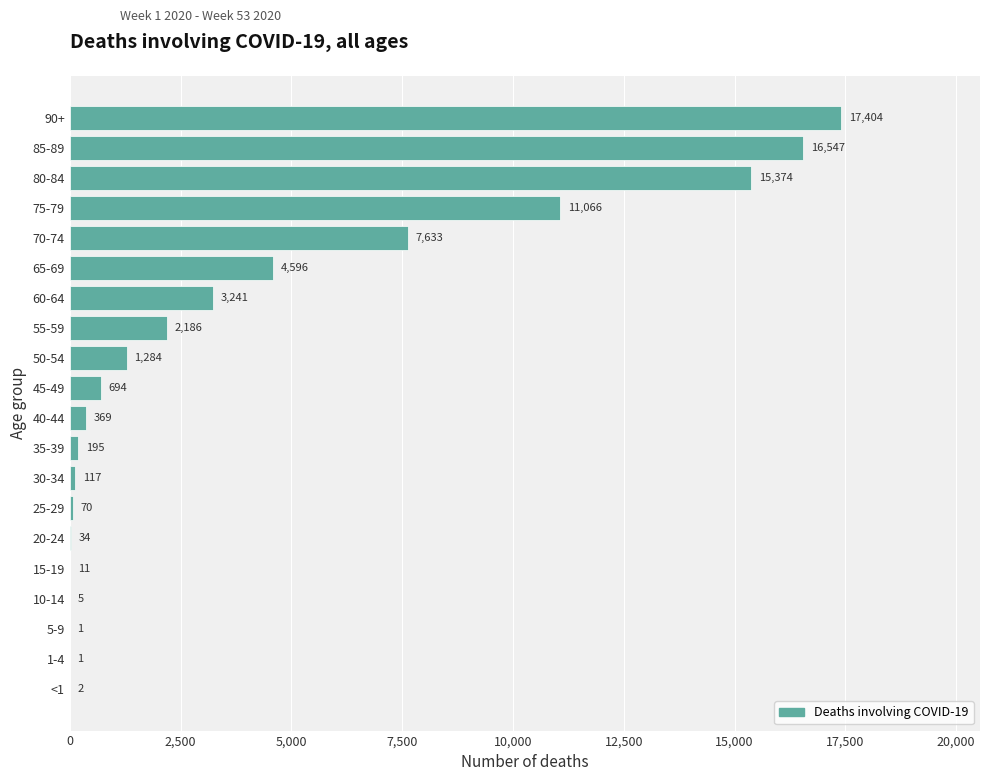

Which has a higher value, 25-29 or <1?

25-29